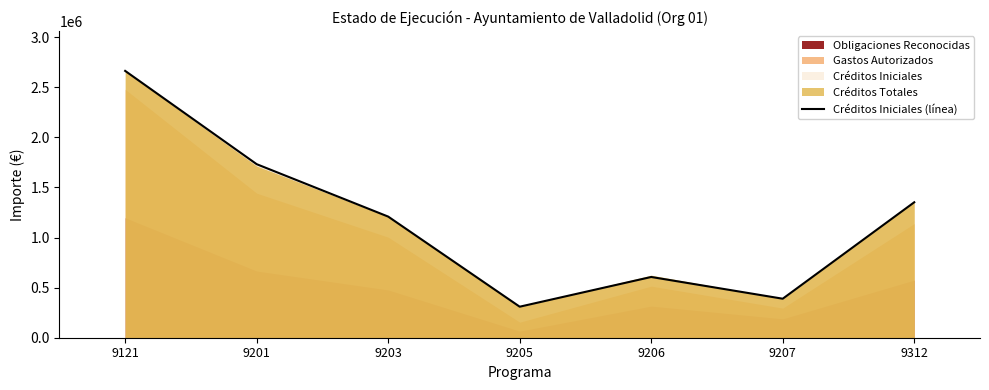

What is the ratio of the value at 9312 to the value at 9205?

4.4